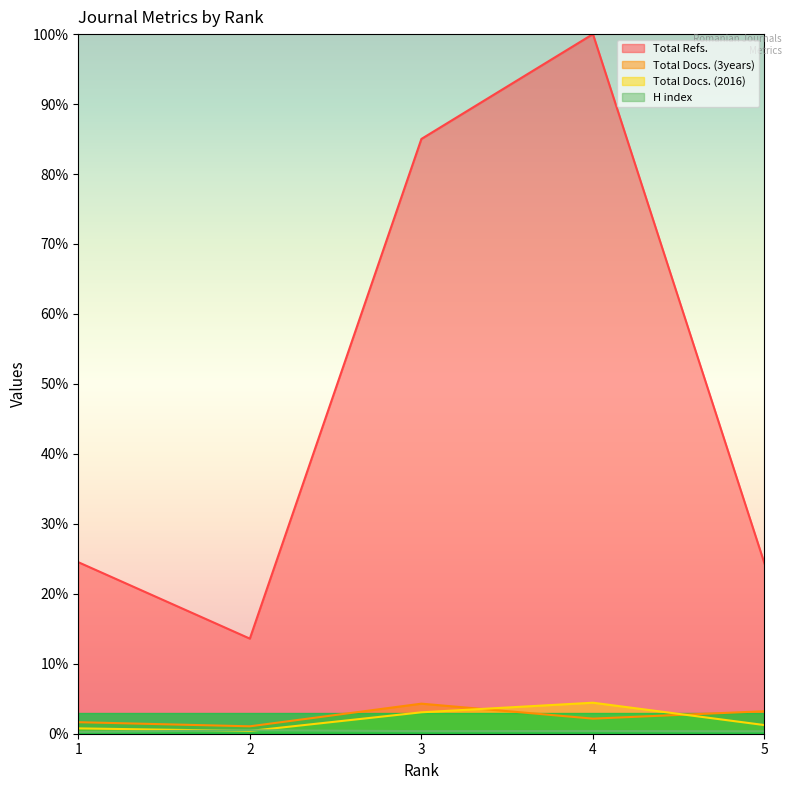

Reading left to right, transcribe all the data shown in this chart.

H index: 0.3	0.5	0.4	0.4	0.4
Total Docs. (2016): 0.8	0.4	3.1	4.4	1.2
Total Docs. (3years): 1.6	1.1	4.3	2.2	3.2
Total Refs.: 24.5	13.6	85.0	100.0	24.3